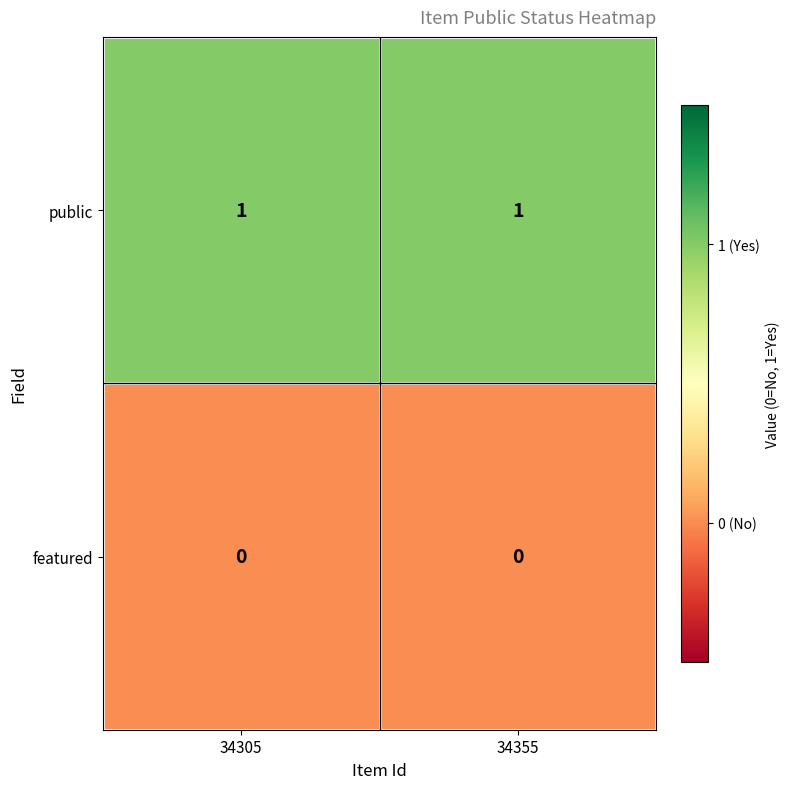

List the series in order of their overall mean, highest first.

public, featured